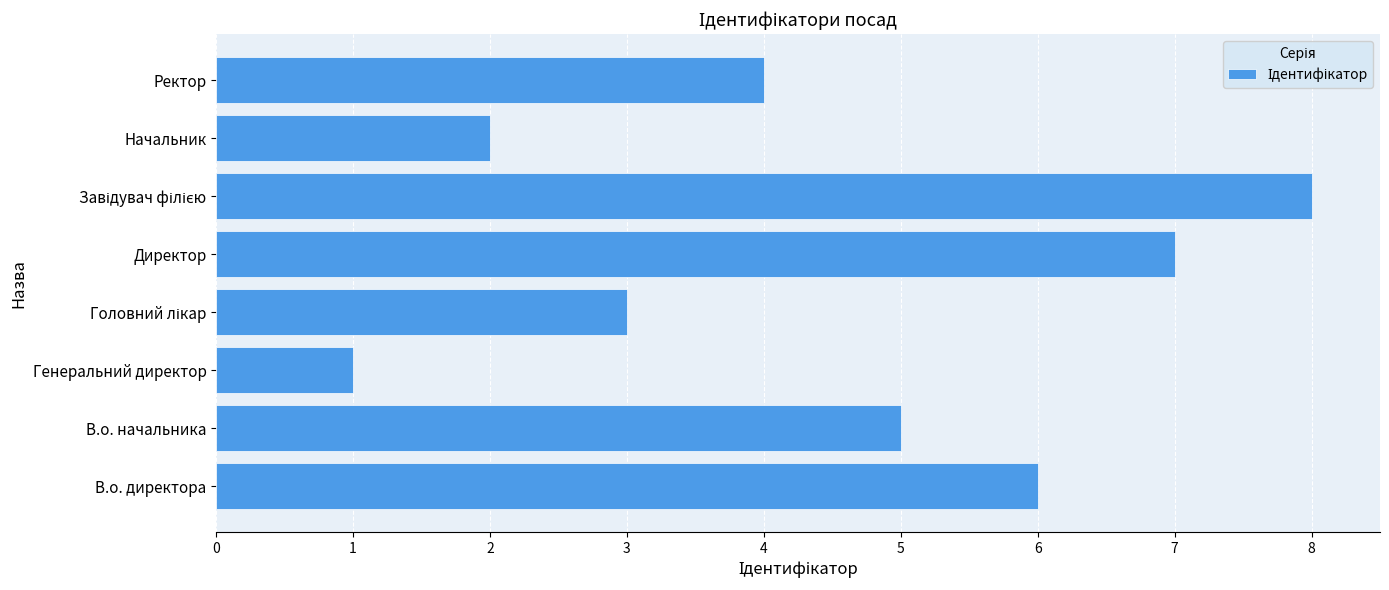

The chart shows a value of 7 at В.о. начальника. True or false?

False